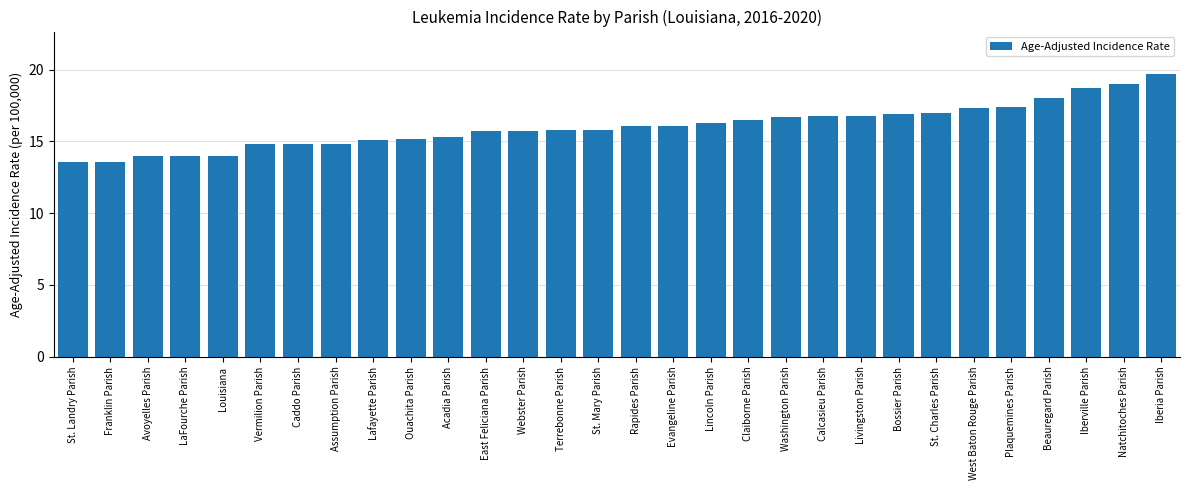

What is the label of the 20th bar from the right?

Acadia Parish